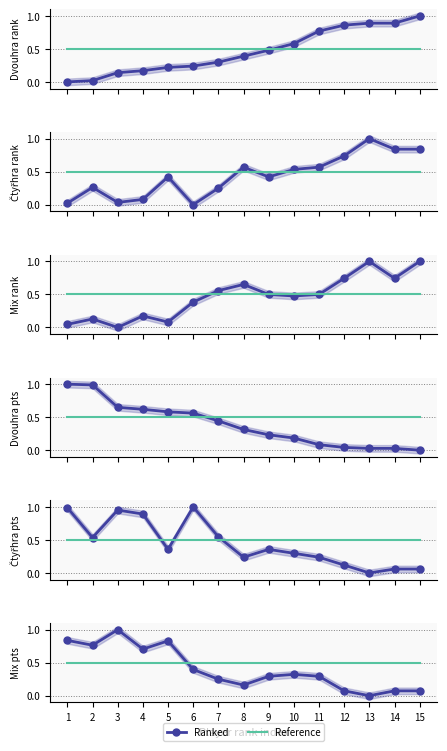

Is the value of Dvouhra/Čtyřhra/Mix at 10 greater than the value of Reference at 7?

No